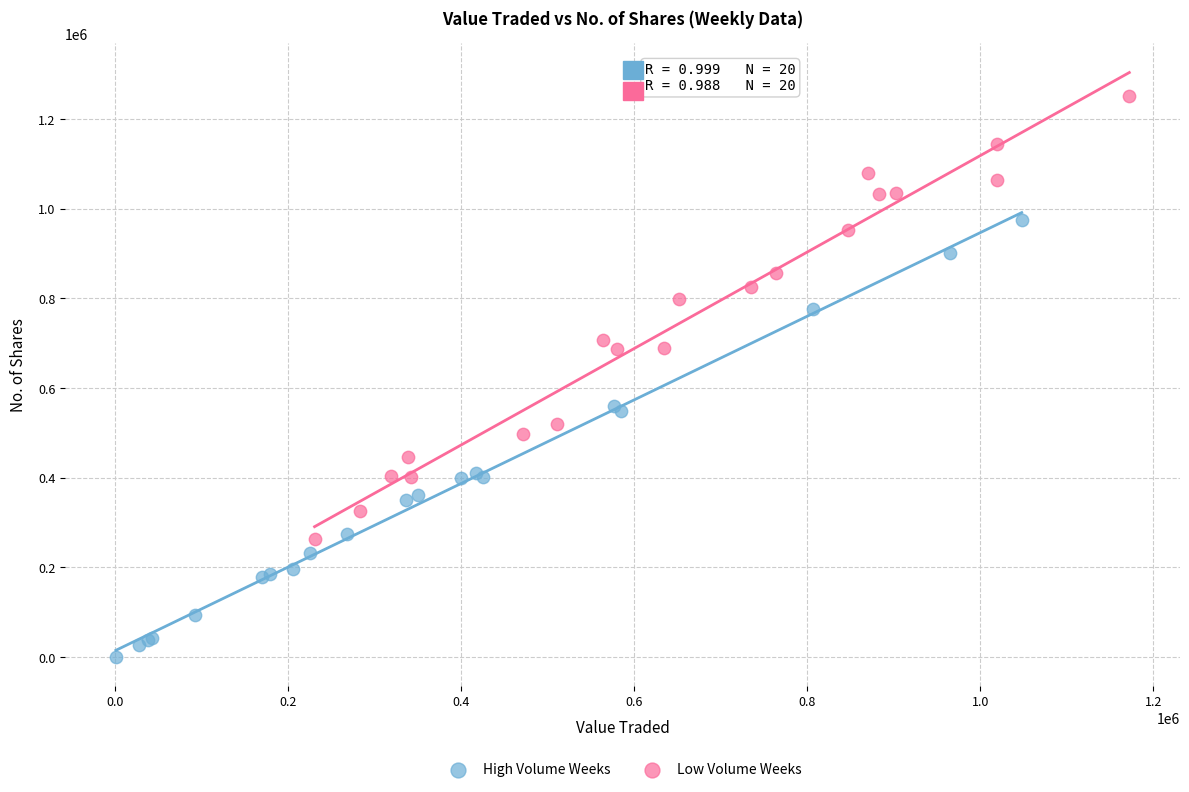

Which series reaches the minimum Y coordinate?

High Volume Weeks